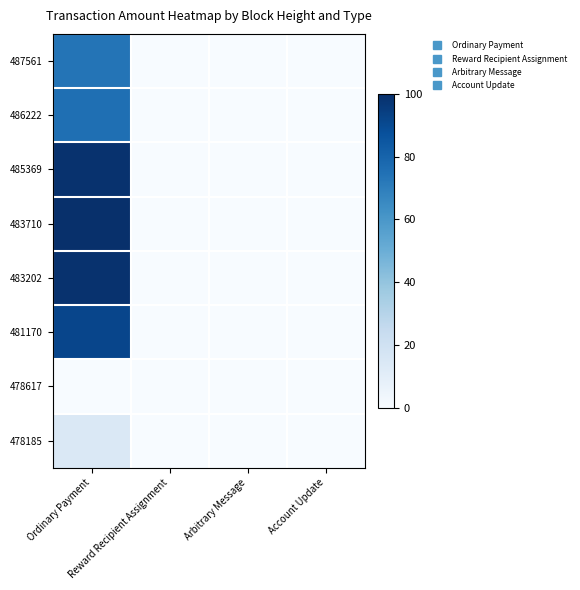

Which has a higher value, Account Update or Ordinary Payment?

Ordinary Payment